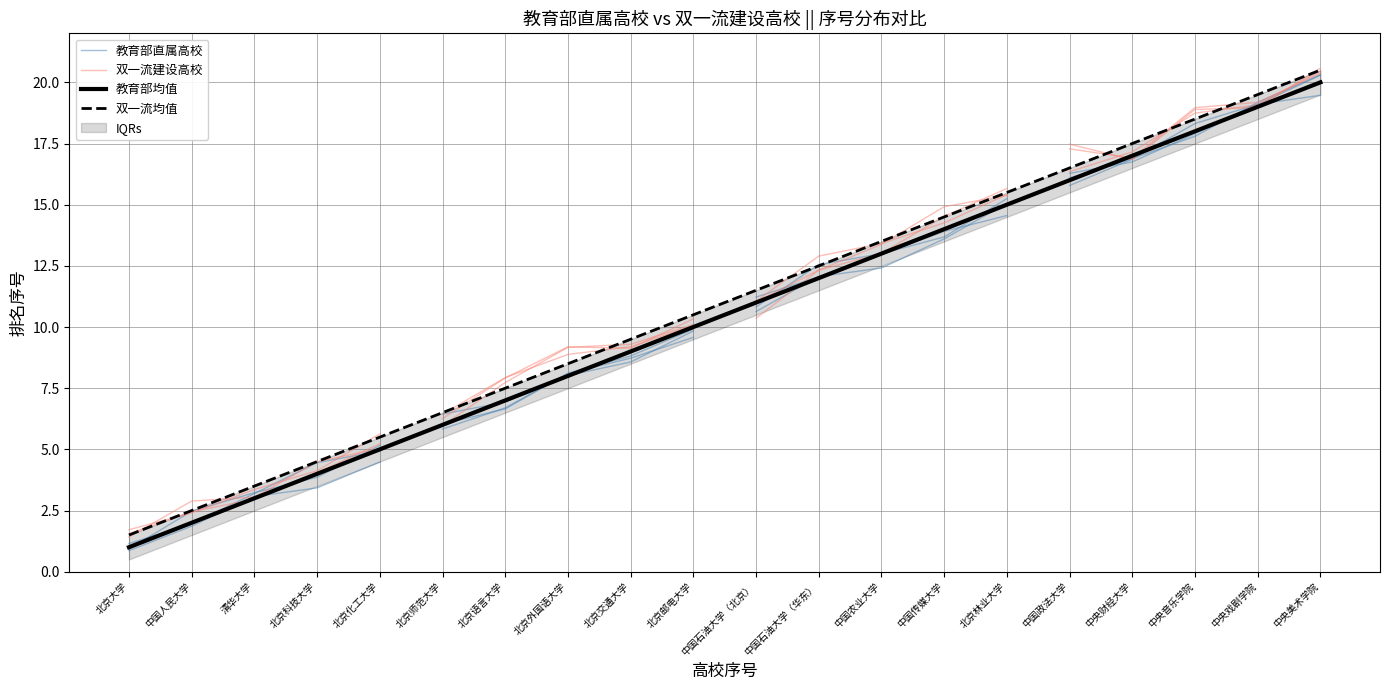

Reading right to left, what are all the values shown in this chart?

教育部直属高校（前25所）: 中央美术学院=20.0	中央戏剧学院=19.0	中央音乐学院=18.0	中央财经大学=17.0	中国政法大学=16.0	北京林业大学=15.0	中国传媒大学=14.0	中国农业大学=13.0	中国石油大学（华东）=12.0	中国石油大学（北京）=11.0	北京邮电大学=10.0	北京交通大学=9.0	北京外国语大学=8.0	北京语言大学=7.0	北京师范大学=6.0	北京化工大学=5.0	北京科技大学=4.0	清华大学=3.0	中国人民大学=2.0	北京大学=1.0
双一流建设高校（前20所）: 中央美术学院=20.5	中央戏剧学院=19.5	中央音乐学院=18.5	中央财经大学=17.5	中国政法大学=16.5	北京林业大学=15.5	中国传媒大学=14.5	中国农业大学=13.5	中国石油大学（华东）=12.5	中国石油大学（北京）=11.5	北京邮电大学=10.5	北京交通大学=9.5	北京外国语大学=8.5	北京语言大学=7.5	北京师范大学=6.5	北京化工大学=5.5	北京科技大学=4.5	清华大学=3.5	中国人民大学=2.5	北京大学=1.5